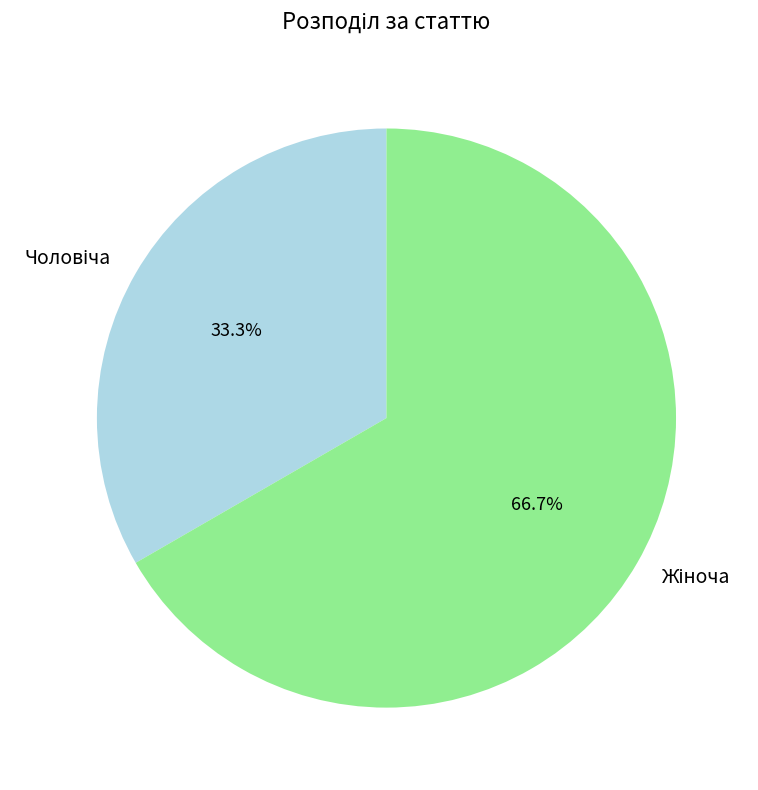

Is there a majority slice in this chart?

Yes